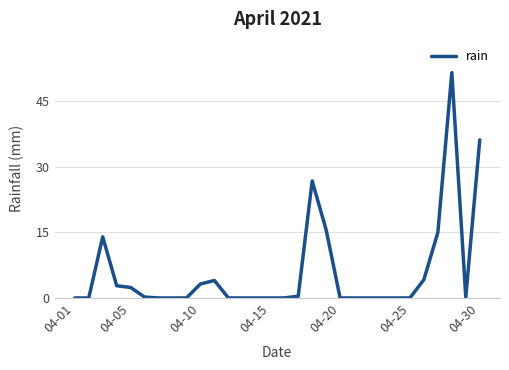

What is the maximum value shown in the chart?

51.6